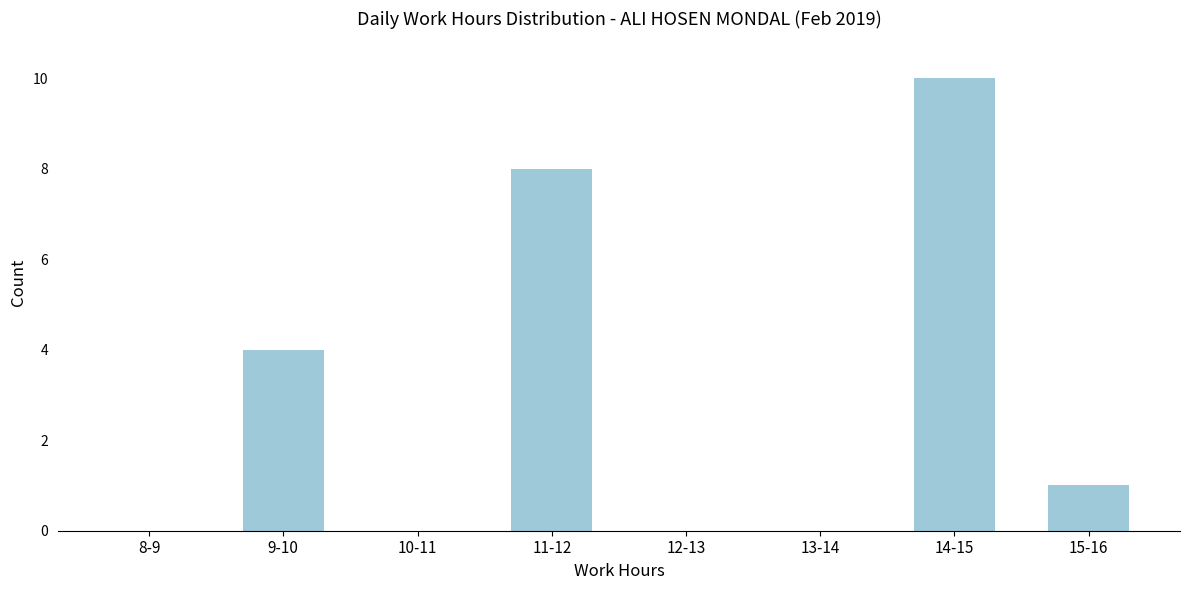

Reading left to right, transcribe all the data shown in this chart.

8-9=0	9-10=4	10-11=0	11-12=8	12-13=0	13-14=0	14-15=10	15-16=1